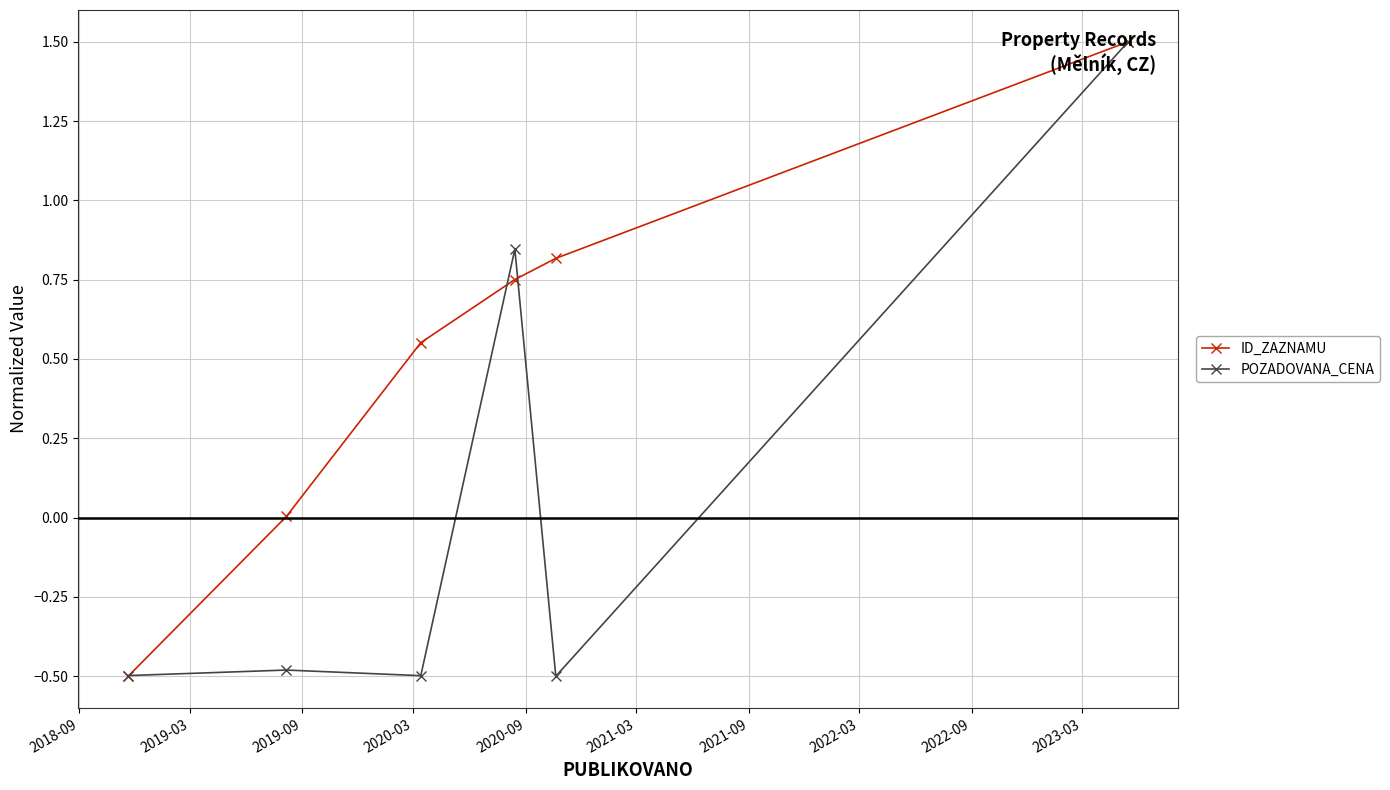

True or false: ID_ZAZNAMU has more than 0 interior local peaks.

False